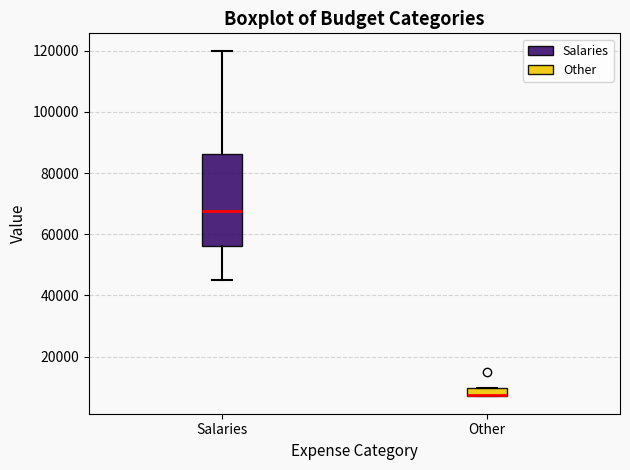

Which box has the lowest median line?

Other